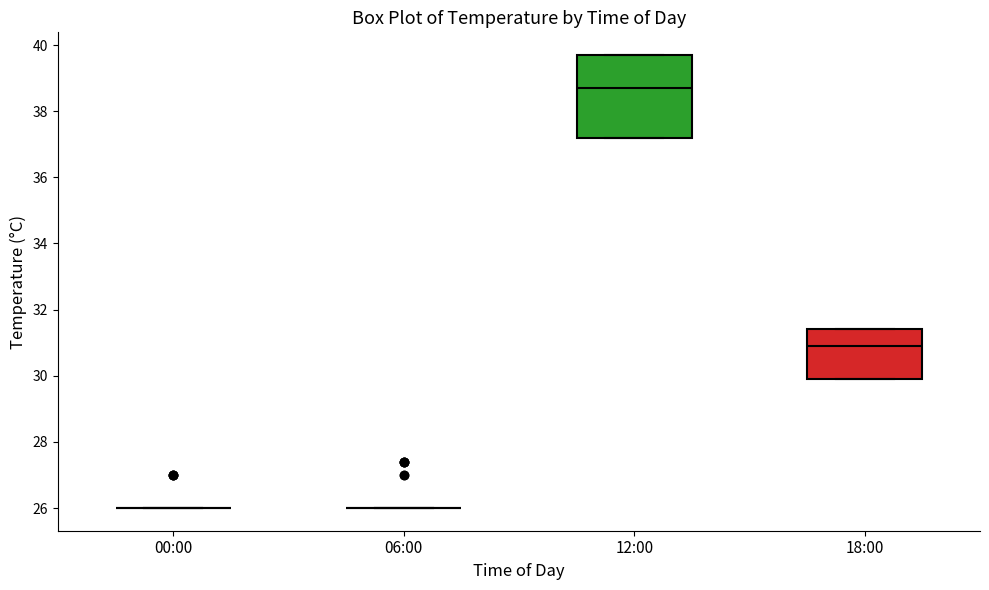

Reading left to right, transcribe this box plot: for each box, give where its median line is, the range the box spans, and where its two whiskers end, as read against the y-axis. The values are not printed on the chart, so give them approximately, as read against the axis.

00:00: box collapsed to a line at 26.0, whiskers 26.0 to 26.0
06:00: box collapsed to a line at 26.0, whiskers 26.0 to 26.0
12:00: median 38.8, box 37.2 to 39.8, whiskers 37.2 to 39.8
18:00: median 31.0, box 30.0 to 31.4, whiskers 30.0 to 31.4